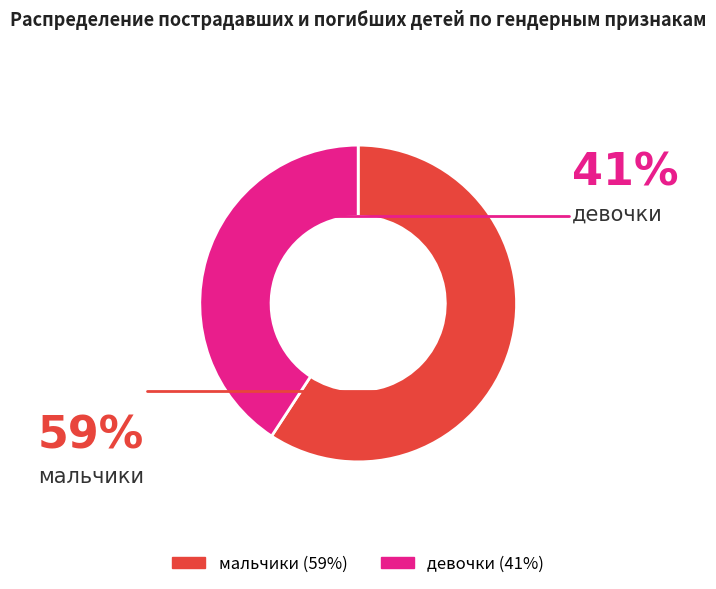

Which category has the smallest portion of the pie?

девочки